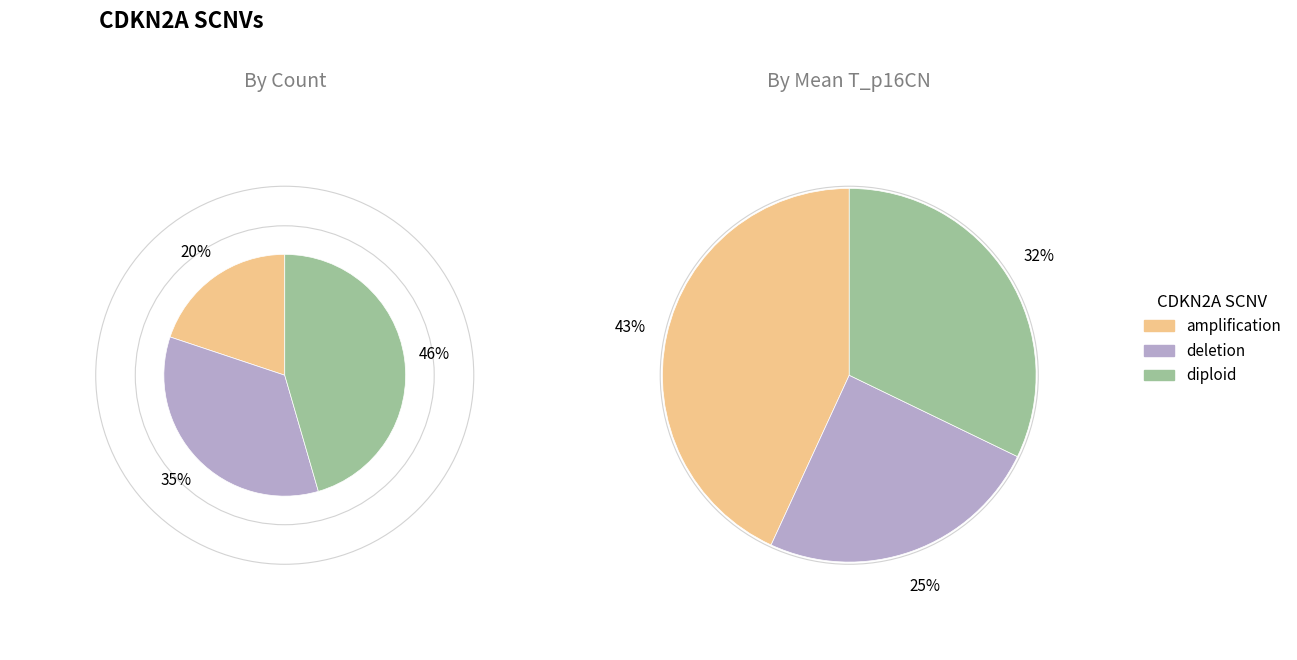

What is the largest slice in the pie chart?

amplification